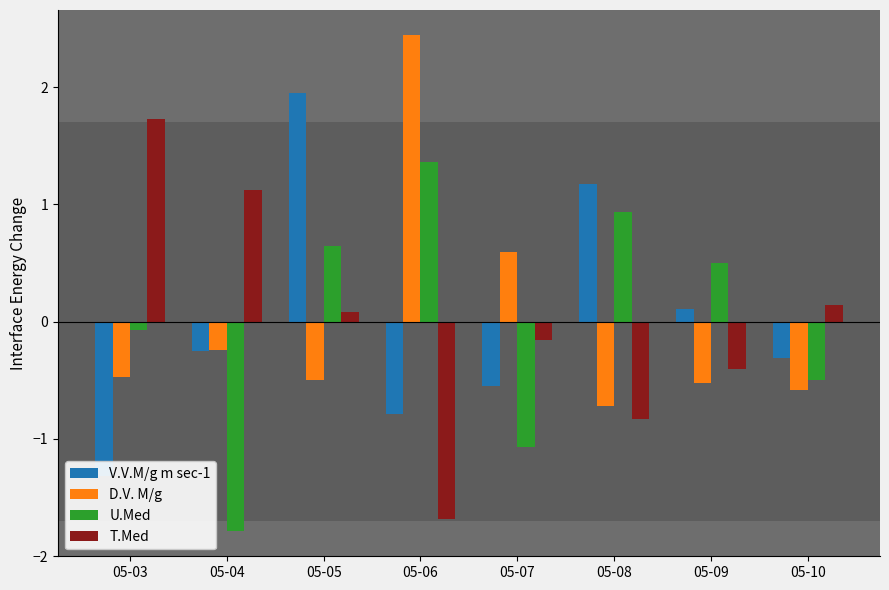

How many groups of bars are there?

8